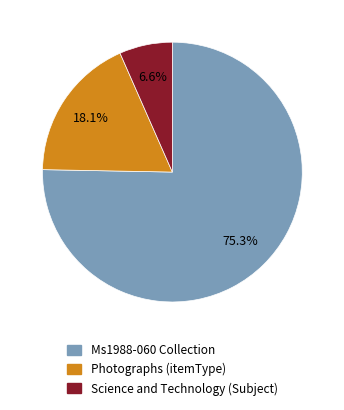

Rank the categories by value from highest to lowest.

Ms1988-060 Collection, Photographs (itemType), Science and Technology (Subject)